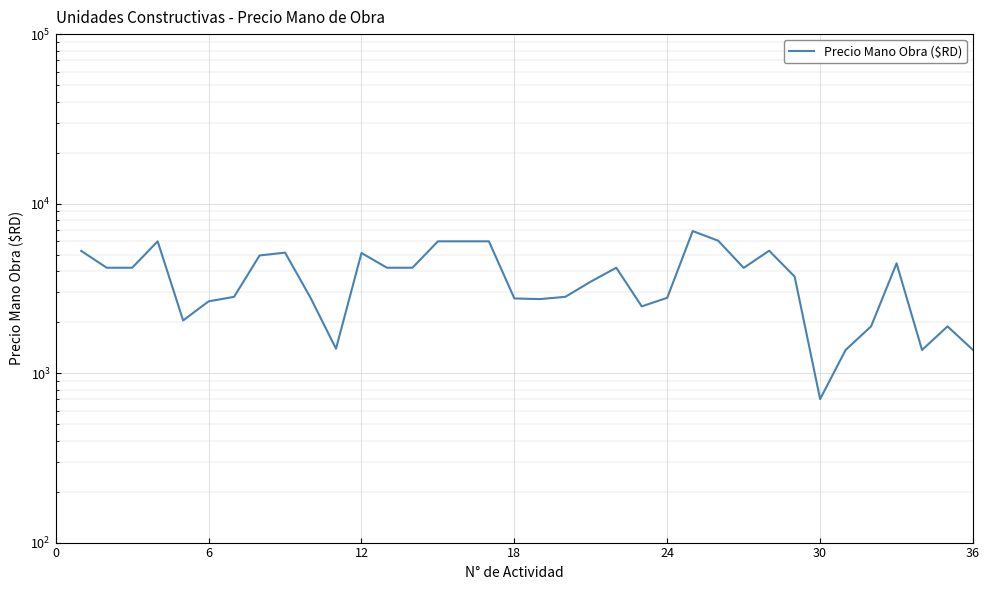

How many points are lower than both their immediate neighbors (excluding endpoints)?

7